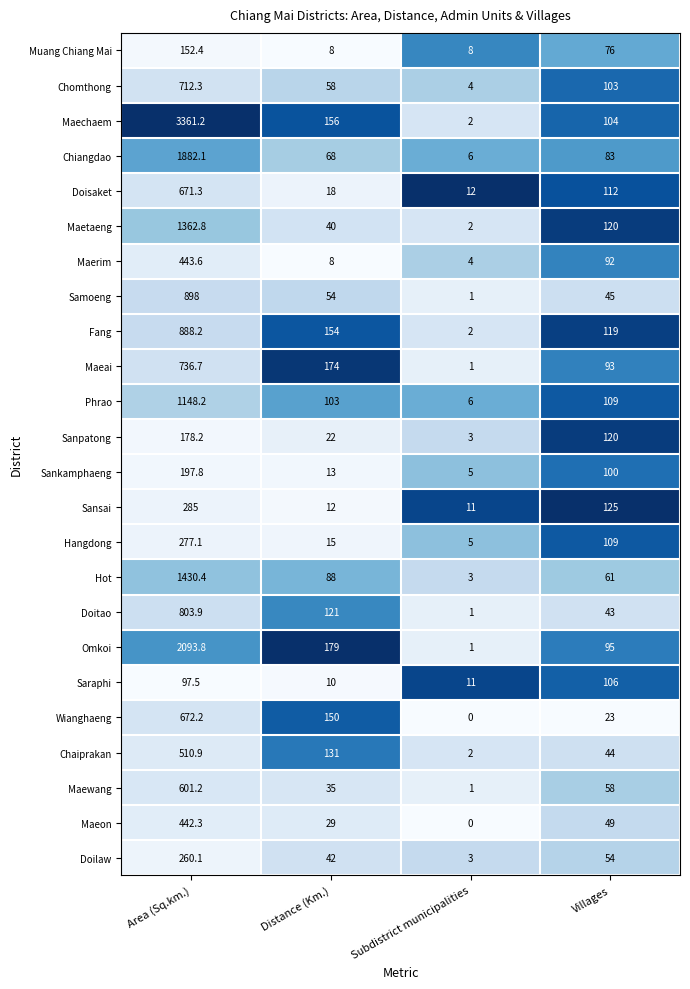

Which series has the largest range (max minus min)?

Maechaem